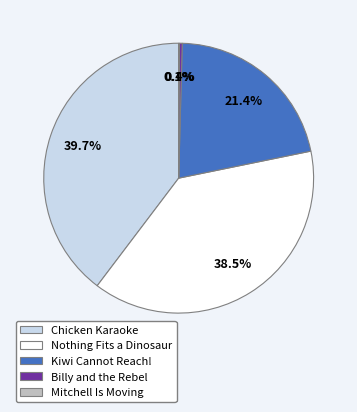

To the nearest percent, what percentage of the pie is Kiwi Cannot Reach!?

21%